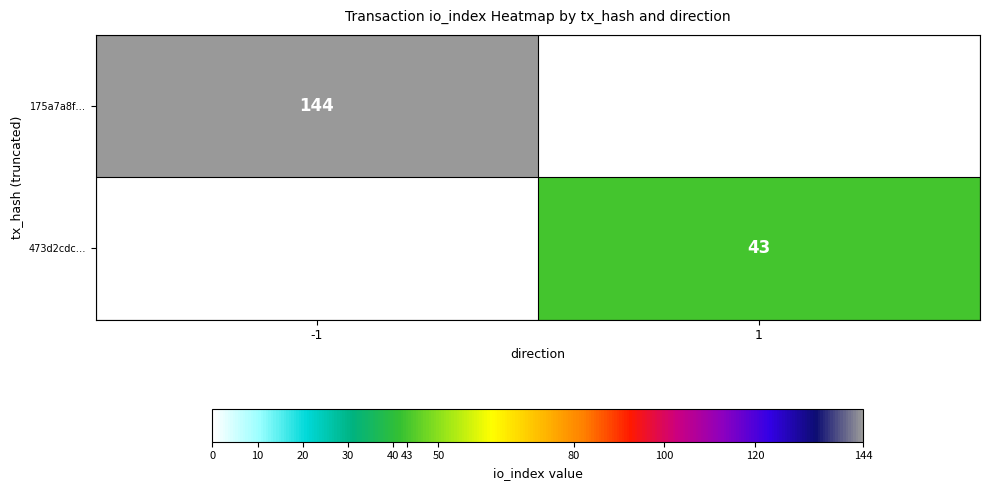

Is the value of 175a7a8f… at -1 greater than the value of 473d2cdc… at 1?

Yes